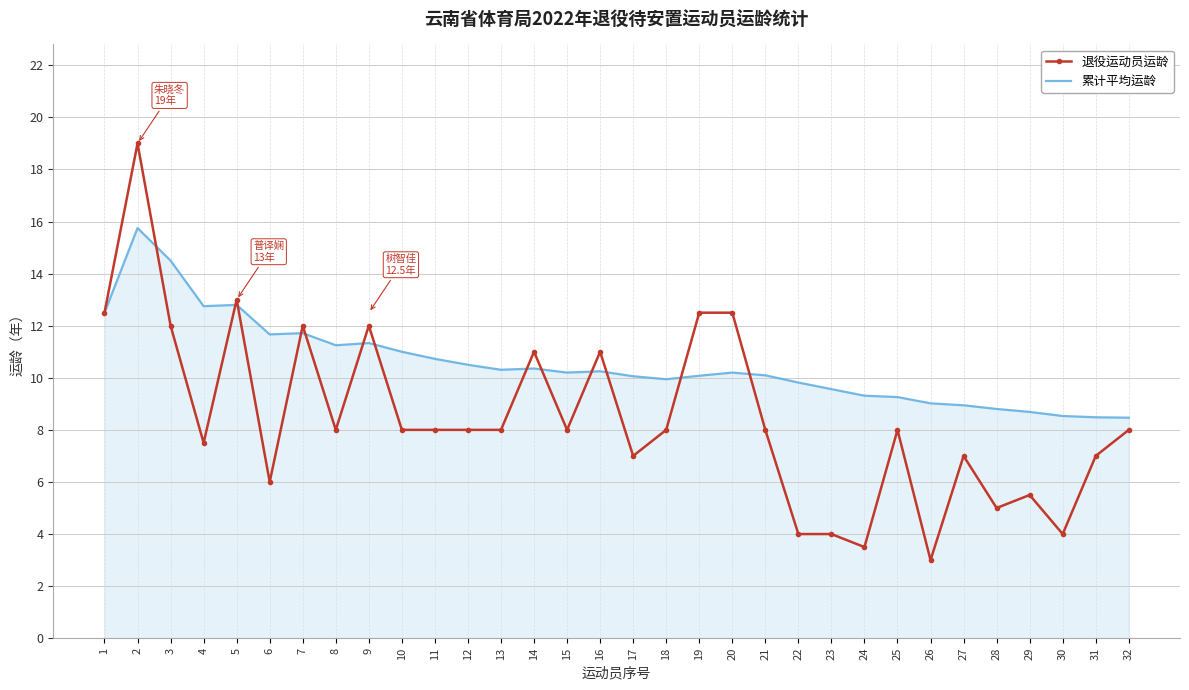

Is the value of 退役运动员运龄 at 23 greater than the value of 累计平均运龄 at 29?

No